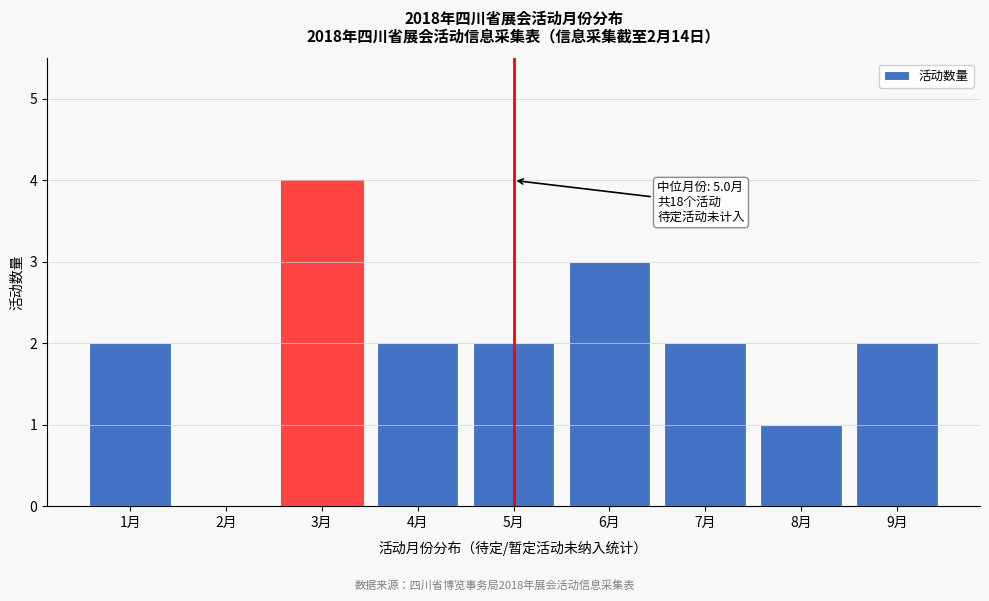

Reading left to right, list all the values displayed in this chart.

1月=2	2月=0	3月=4	4月=2	5月=2	6月=3	7月=2	8月=1	9月=2